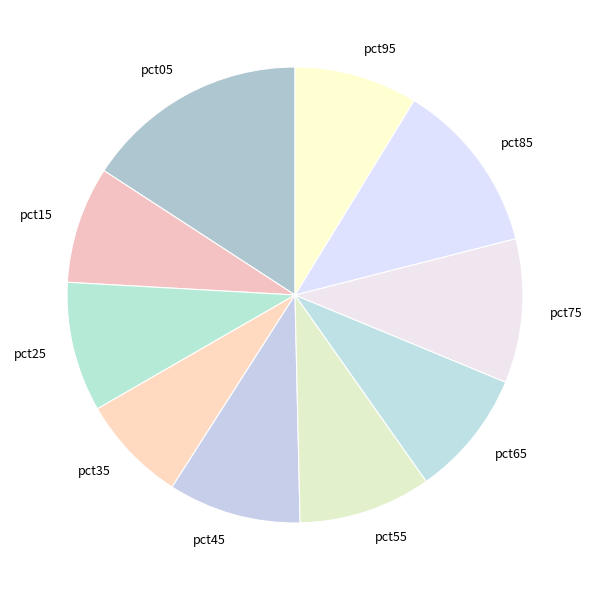

Combined, do pct25 and pct75 account for over 50%?

No